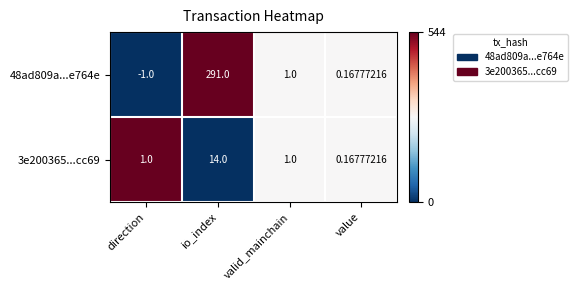

Rank the categories by 48ad809a...e764e value from lowest to highest.

direction, value, valid_mainchain, io_index